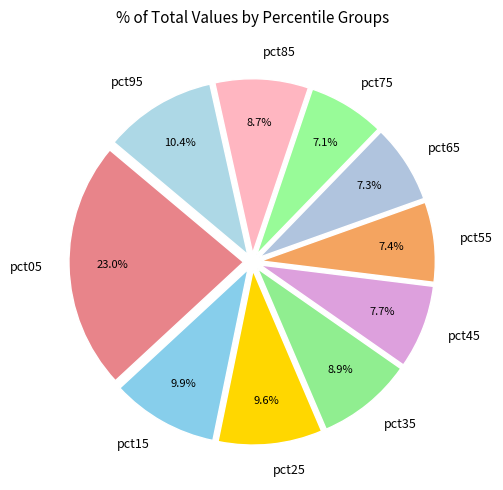

To the nearest percent, what portion does pct75 represent?

7%